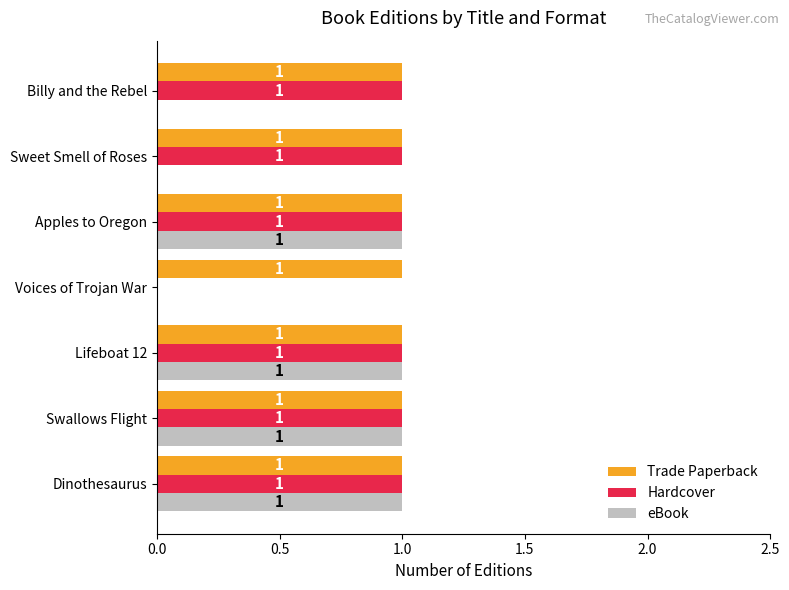

What are all the series names shown in the legend?

Trade Paperback, Hardcover, eBook